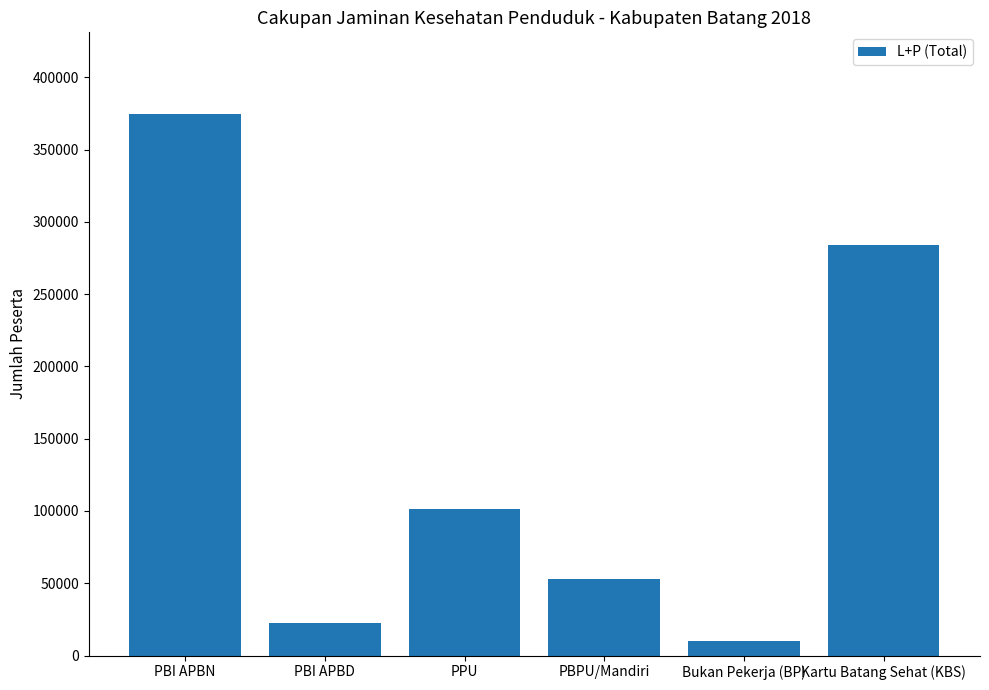

Which category has the highest value across all series?

PBI APBN